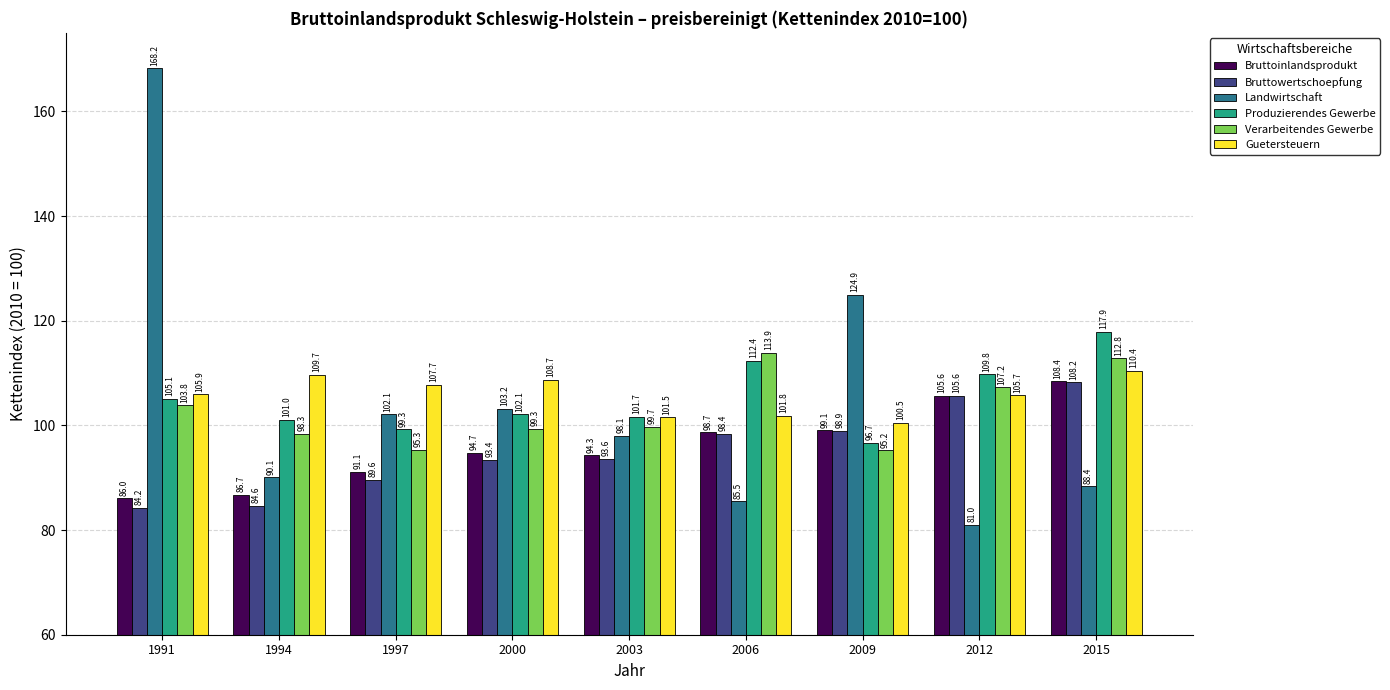

True or false: Guetersteuern has a value of 46.8 at 1997.

False